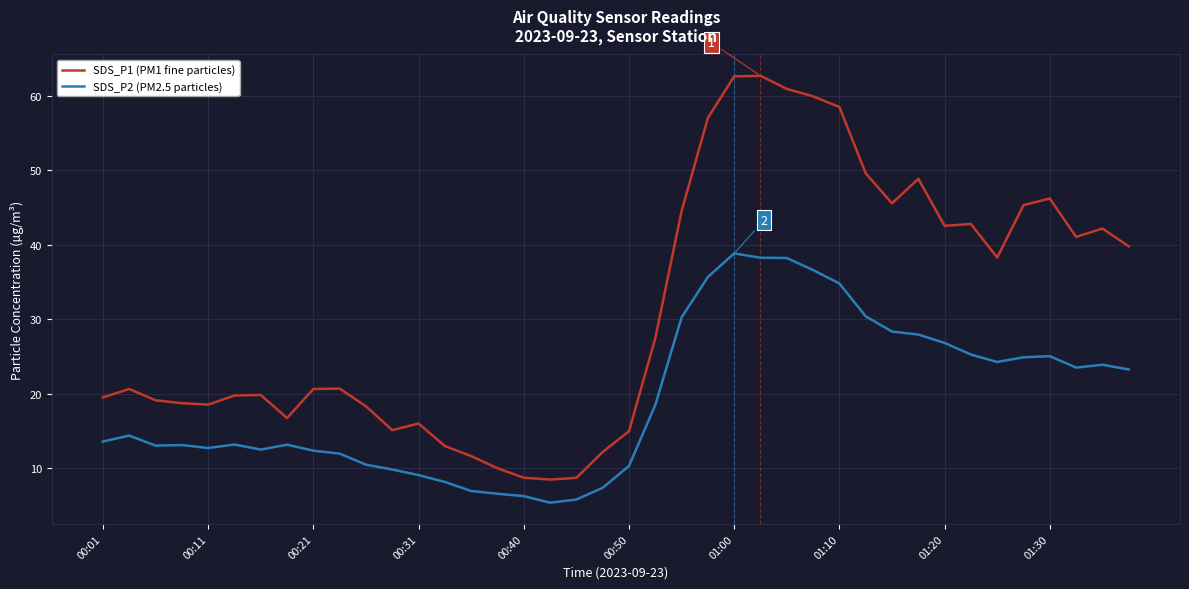

True or false: SDS_P1 (PM1 fine particles) and SDS_P2 (PM2.5 particles) cross at least once.

False